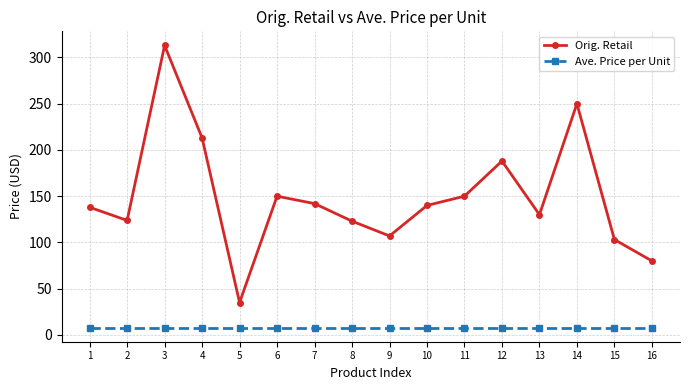

Rank the series by their average value, from lowest to highest.

Ave. Price per Unit, Orig. Retail